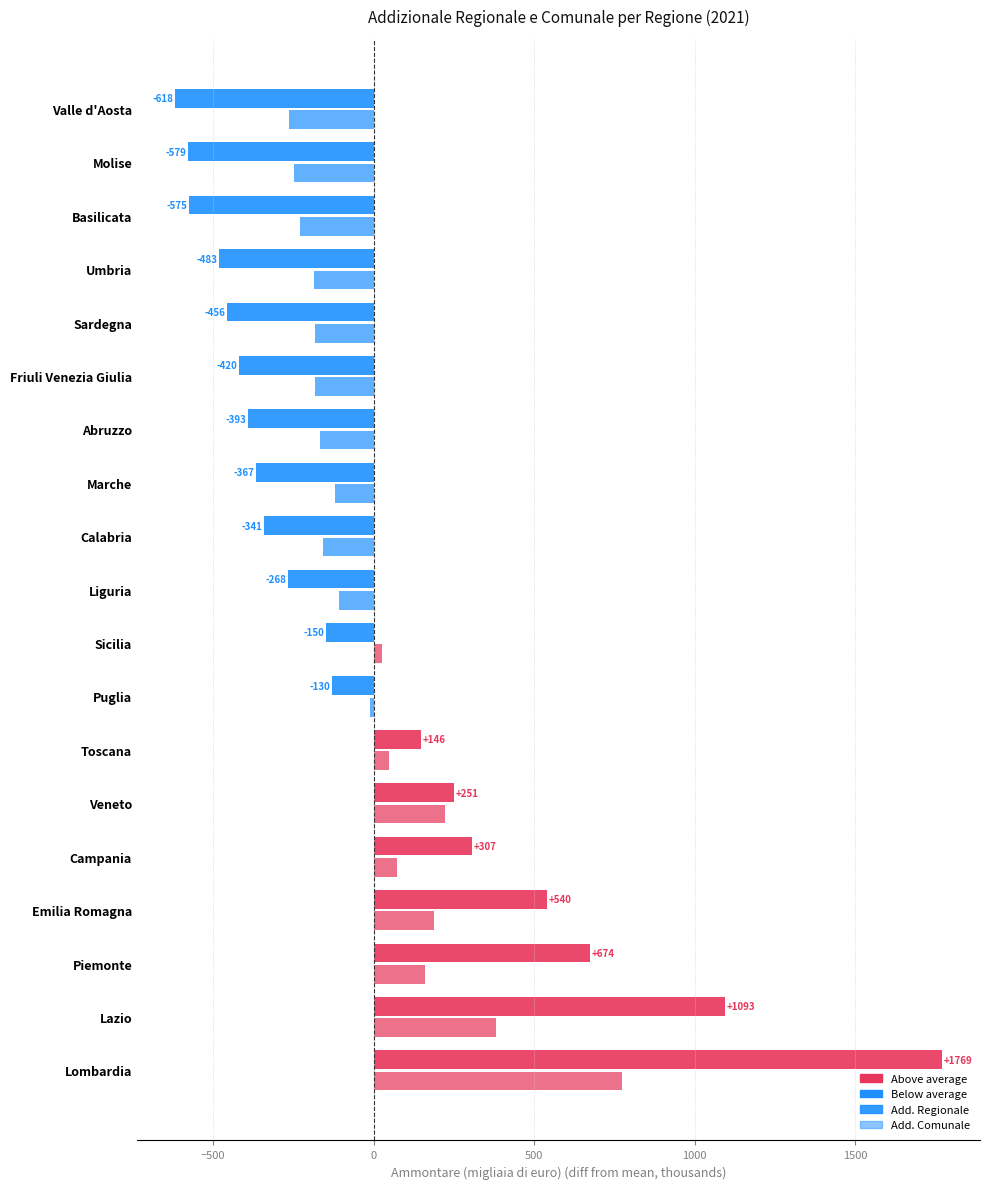

How many distinct data groups are displayed?

2